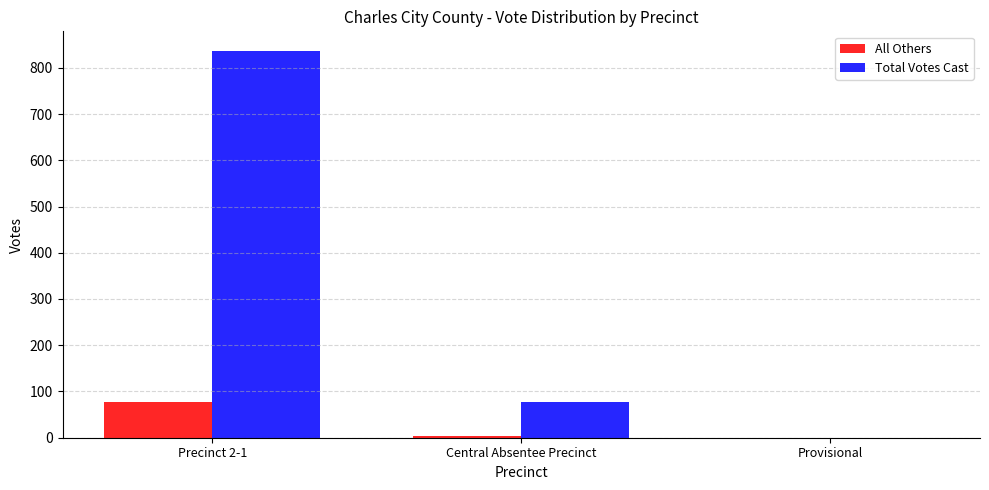

What are all the series names shown in the legend?

All Others, Total Votes Cast